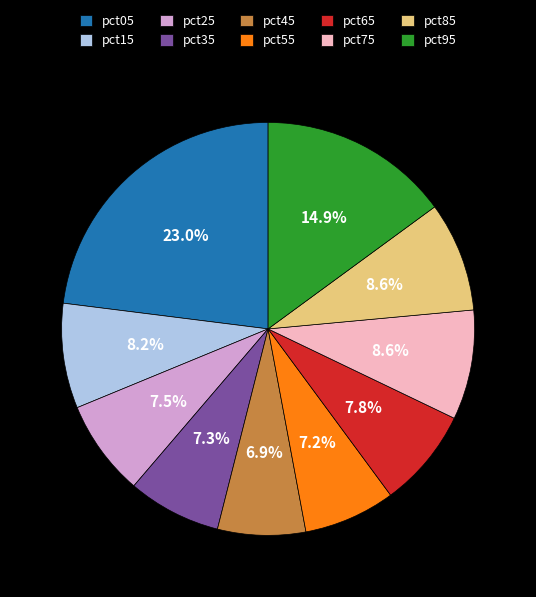

To the nearest percent, what percentage of the pie is pct95?

15%